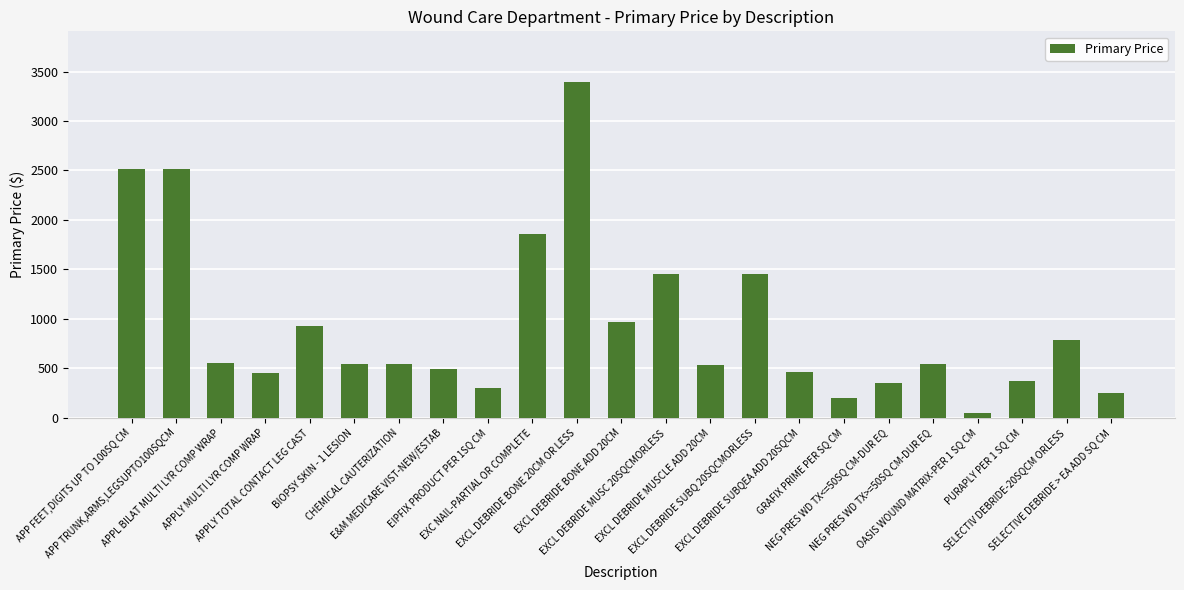

How many data points are less than 547?

10